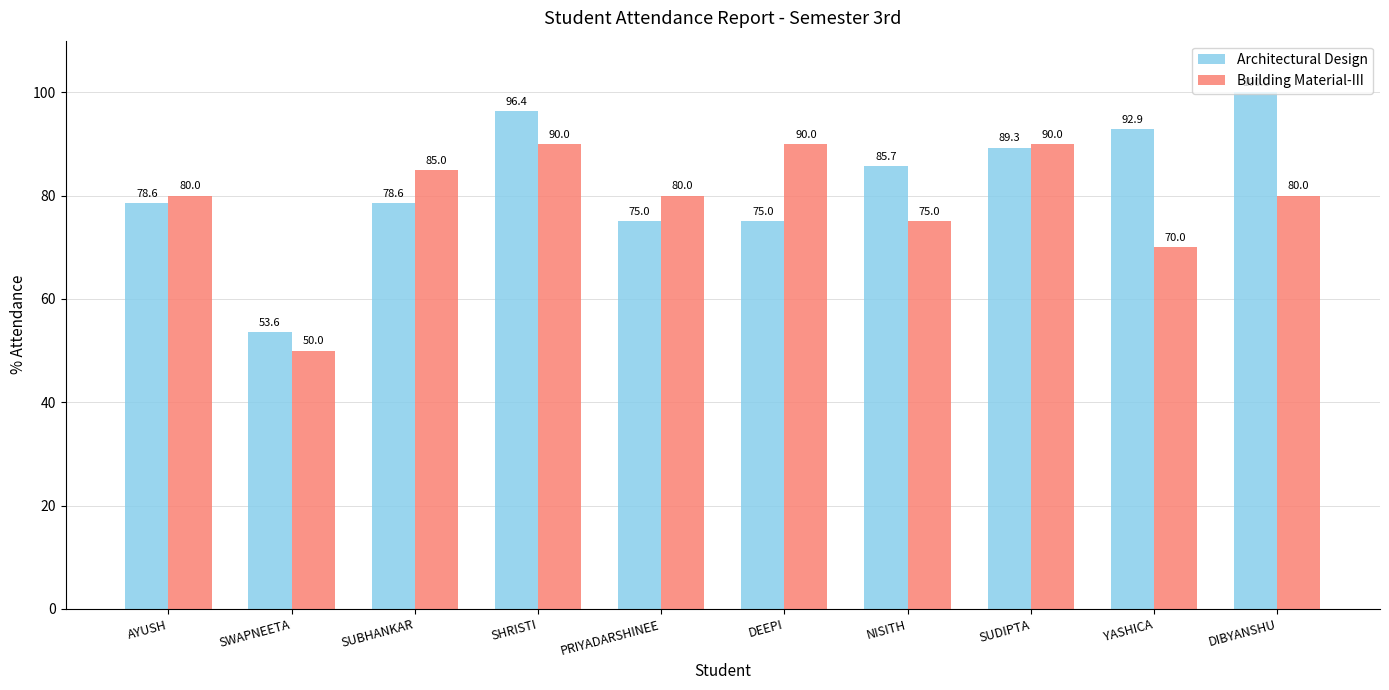

At which category is the sum across all series the highest?

SHRISTI